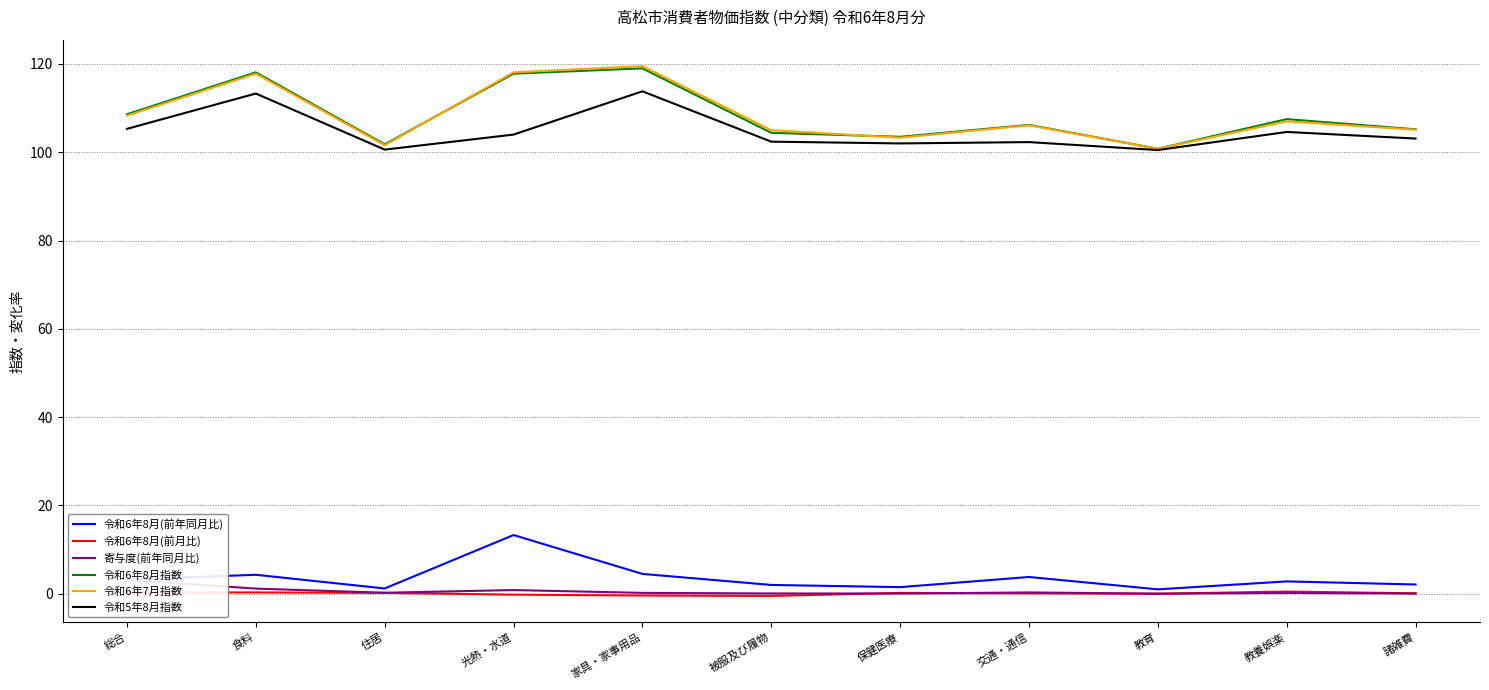

What position from the right is 光熱・水道?

8